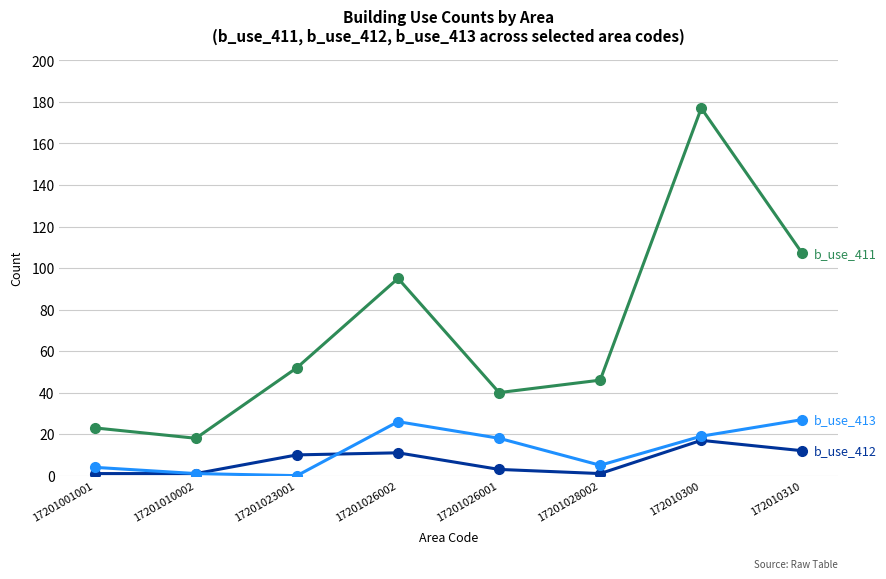

What is the greatest value displayed?

177